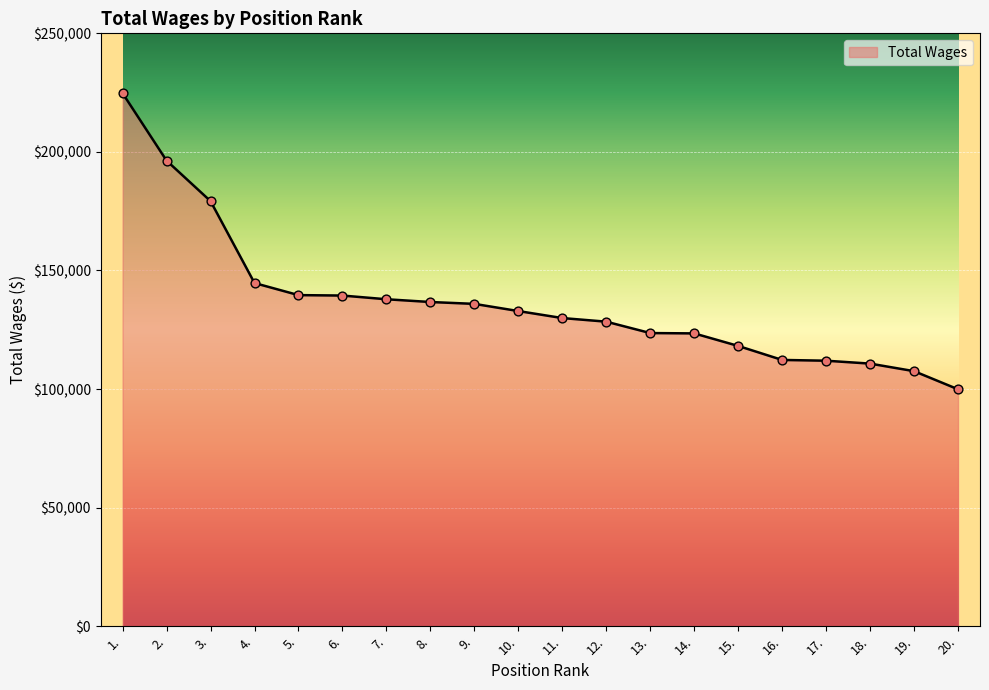

Approximately how many times larger is the value at 19. compared to 9.?

0.8